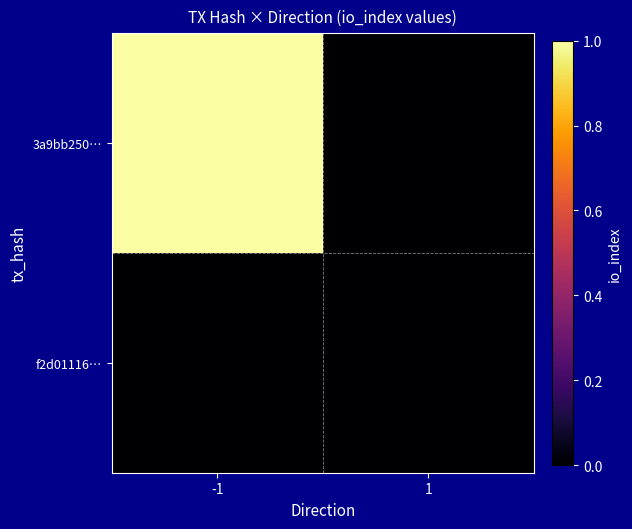

Reading left to right, transcribe all the data shown in this chart.

3a9bb250…: -1=1	1=0
f2d01116…: -1=0	1=0